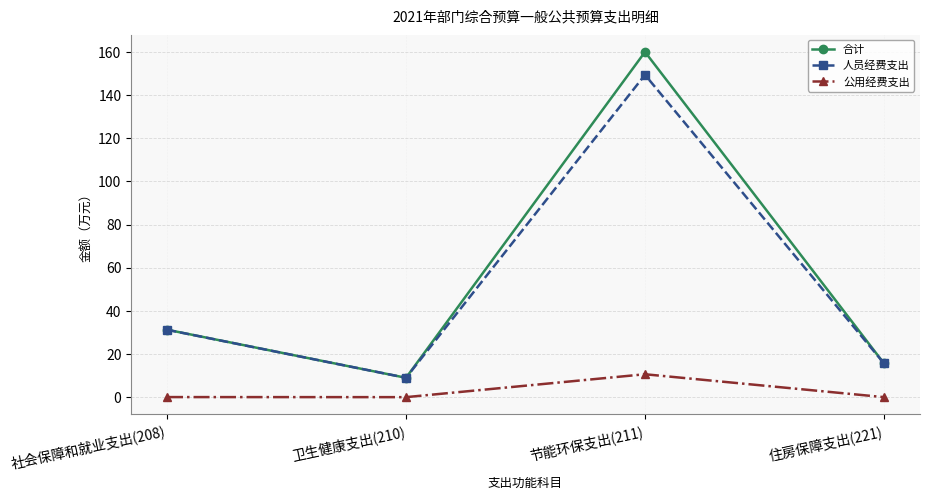

List the series in order of their peak value, lowest first.

公用经费支出, 人员经费支出, 合计